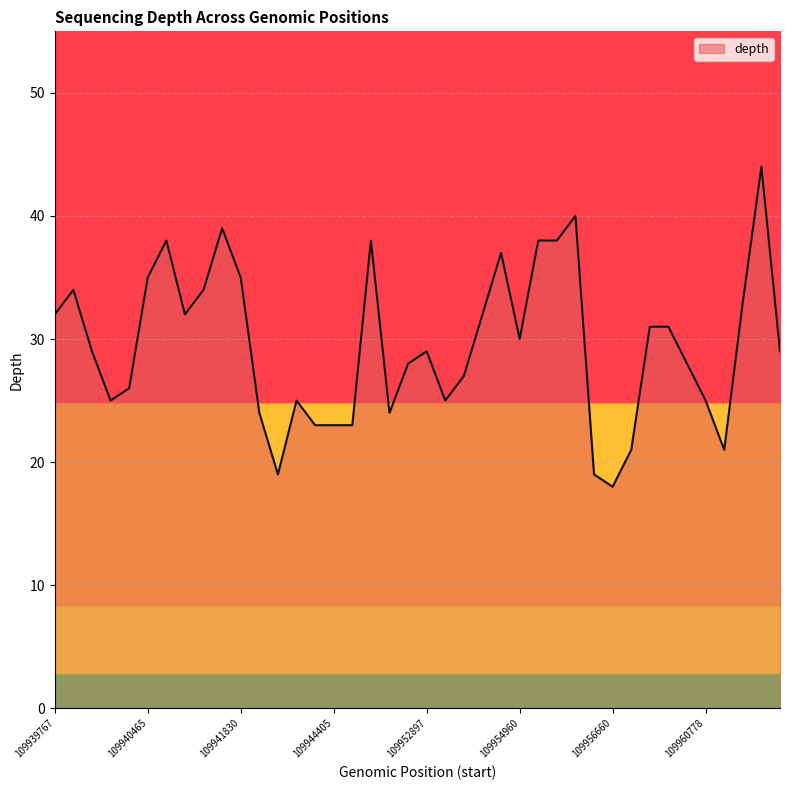

What is the difference between the maximum and minimum values?

26